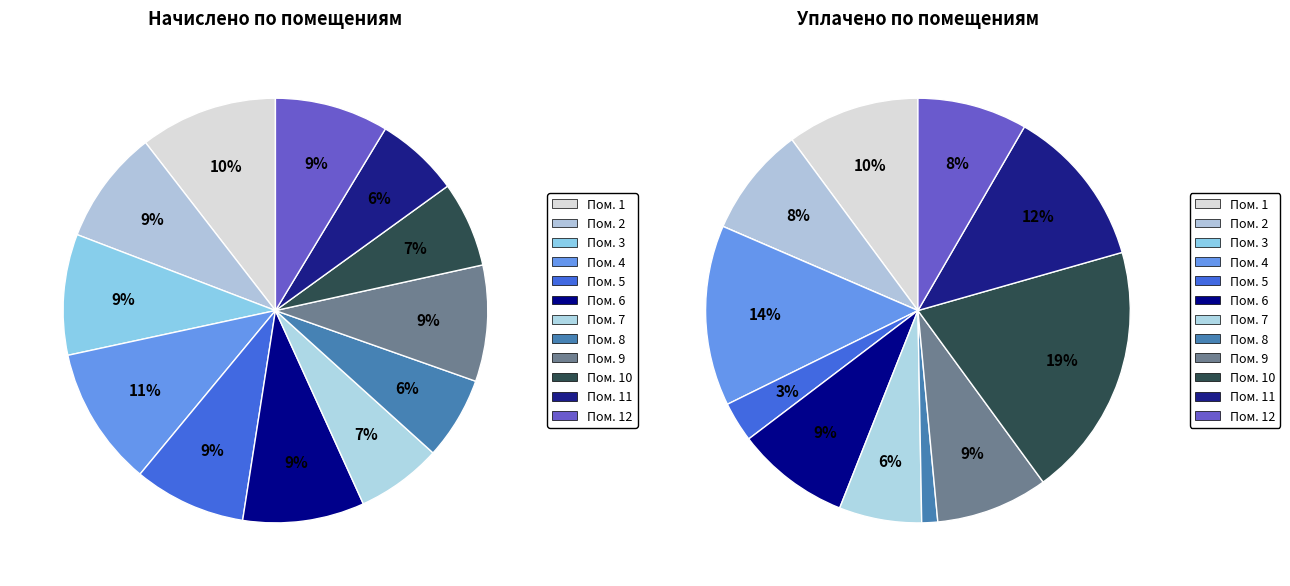

Does 12 account for over 50% of the chart?

No